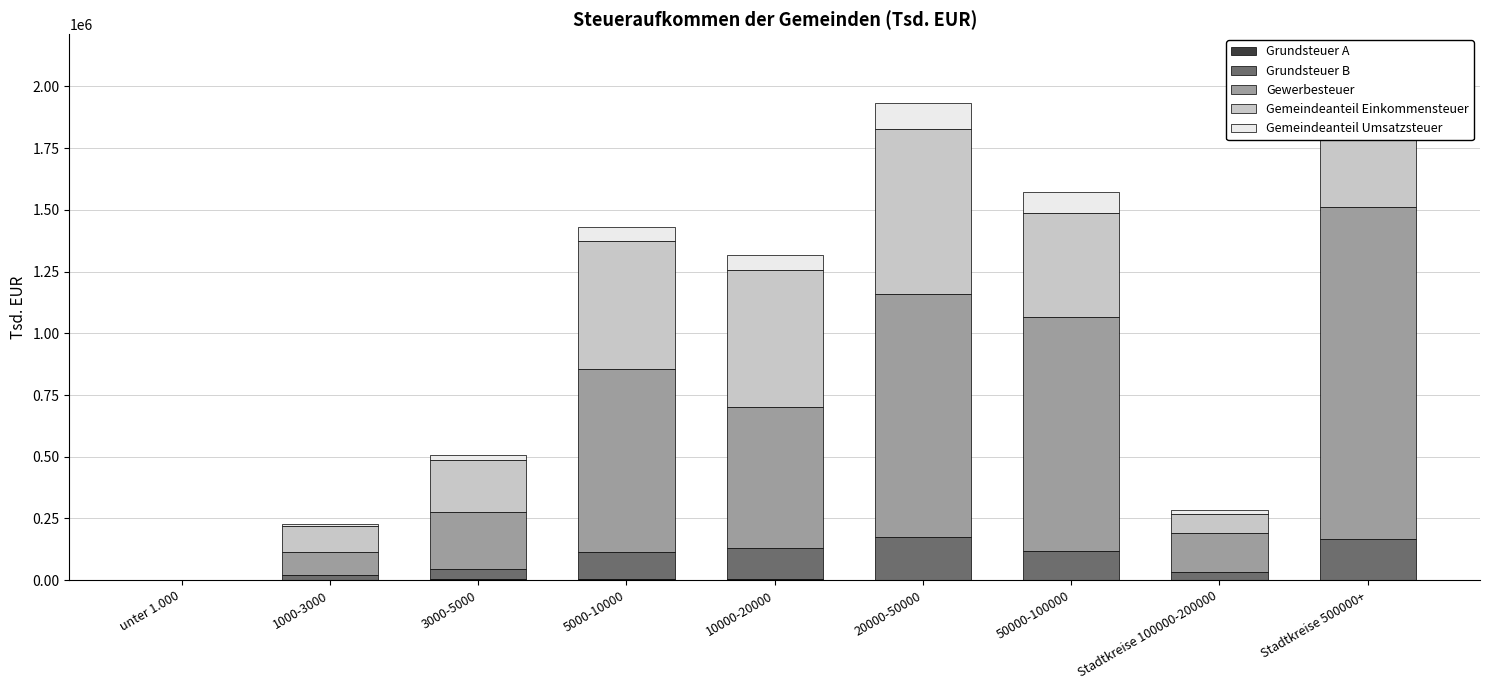

Reading right to left, list all the values displayed in this chart.

Grundsteuer A: 336.0	234.2	654.8	2471.6	2963.3	5304.0	3154.0	2043.9	34.4
Grundsteuer B: 164892.3	32642.2	117170.4	172035.5	127701.6	107173.7	41947.8	20541.2	164.3
Gewerbesteuer: 1346414.9	157672.6	948481.9	984648.4	571773.9	741476.0	231562.1	92158.9	472.2
Gemeindeanteil Einkommensteuer: 480511.9	77559.0	421462.0	667627.4	556001.2	522057.8	209256.7	103489.4	1105.1
Gemeindeanteil Umsatzsteuer: 114449.9	18175.6	85603.4	104322.7	58980.7	56739.4	20733.0	8743.1	37.3